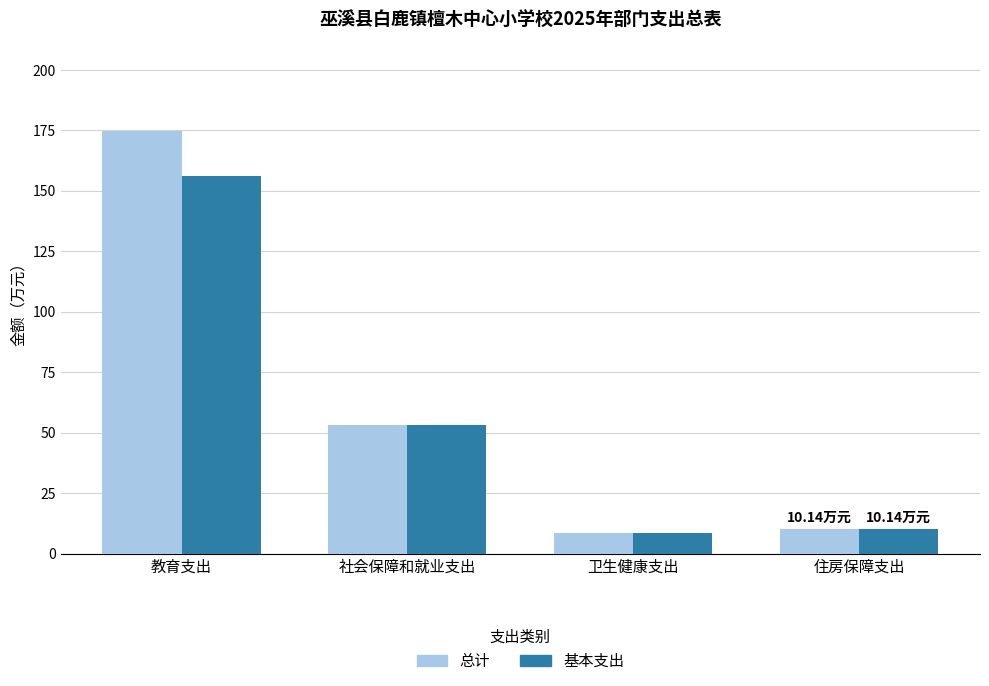

At which label does 总计 reach its peak?

教育支出